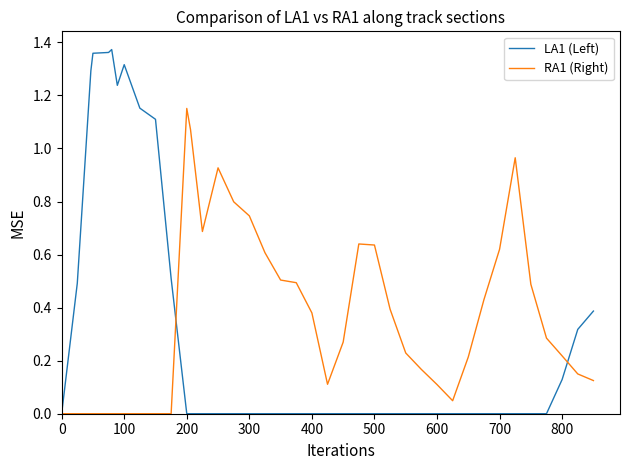

Rank the series by their maximum value, from highest to lowest.

LA1 (Left), RA1 (Right)